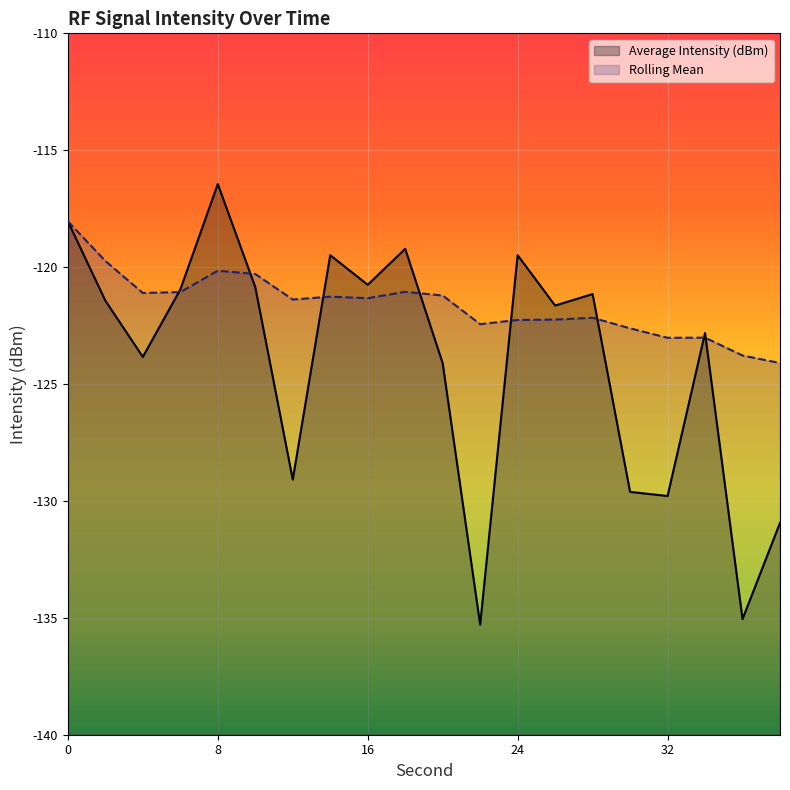

Which series changed the most between 24 and 36?

Average Intensity (dBm)